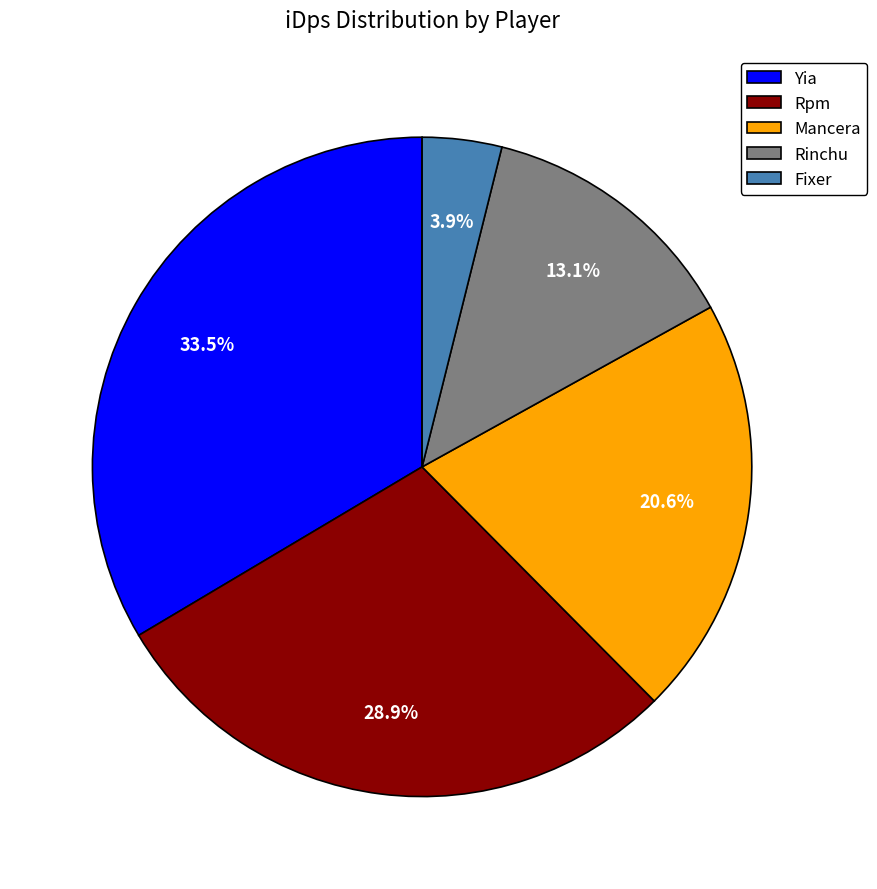

What is the total percentage of Rpm and Fixer?

32.8%